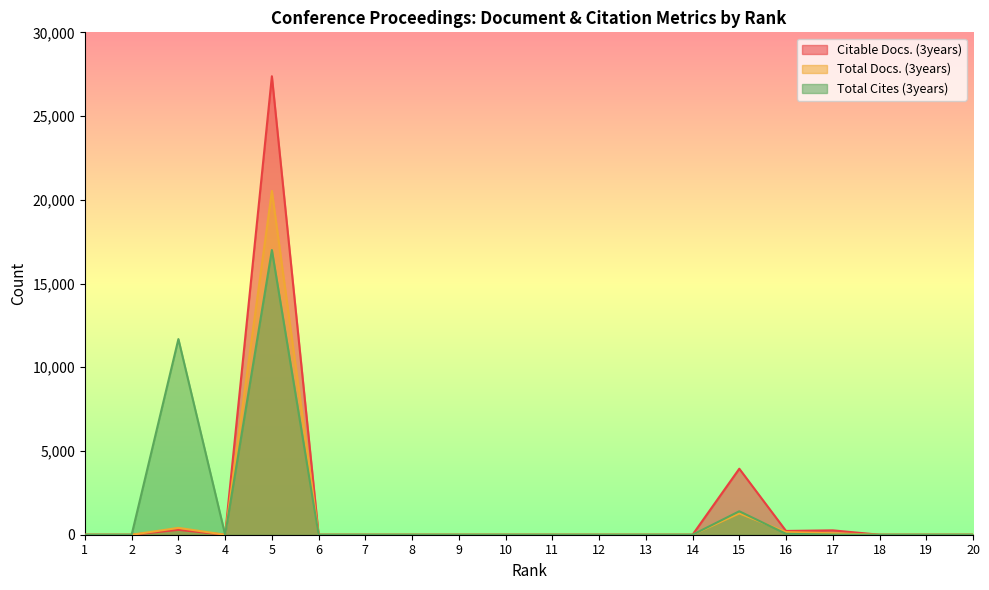

Rank the categories by Total Cites (3years) value from lowest to highest.

1, 2, 4, 6, 7, 8, 9, 10, 11, 12, 13, 14, 18, 19, 20, 17, 16, 15, 3, 5